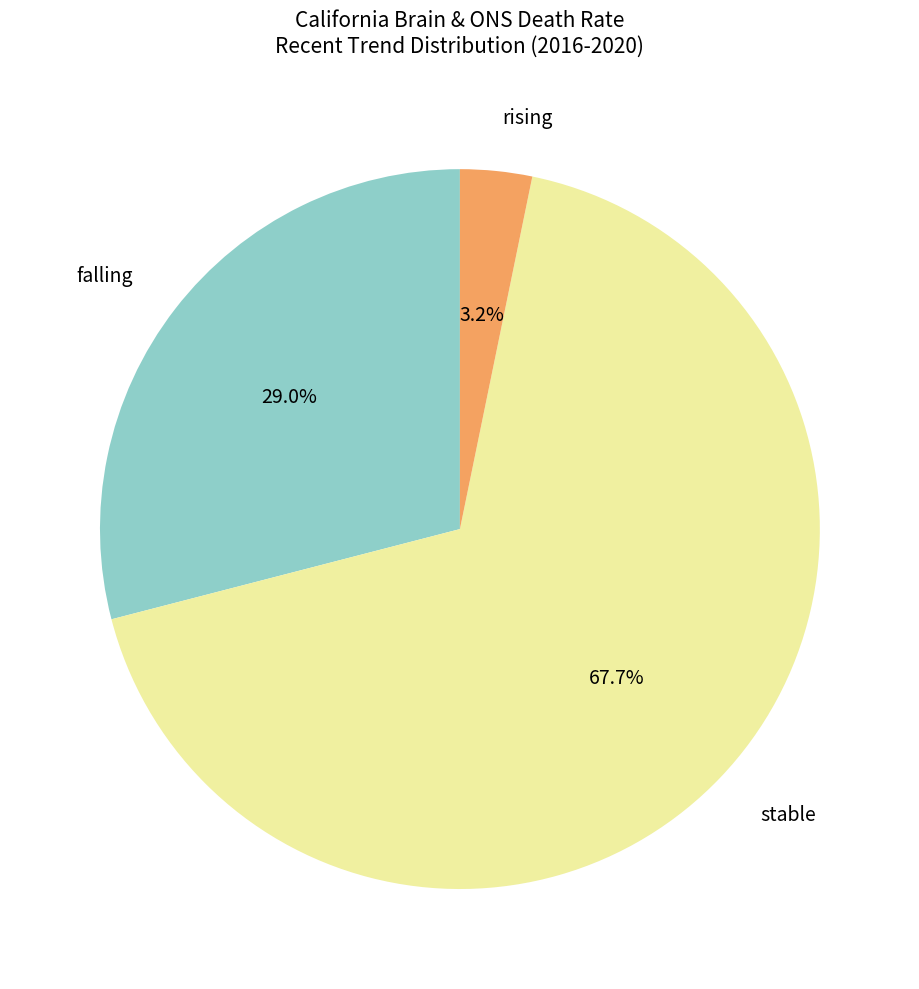

Rank the categories by value from highest to lowest.

stable, falling, rising